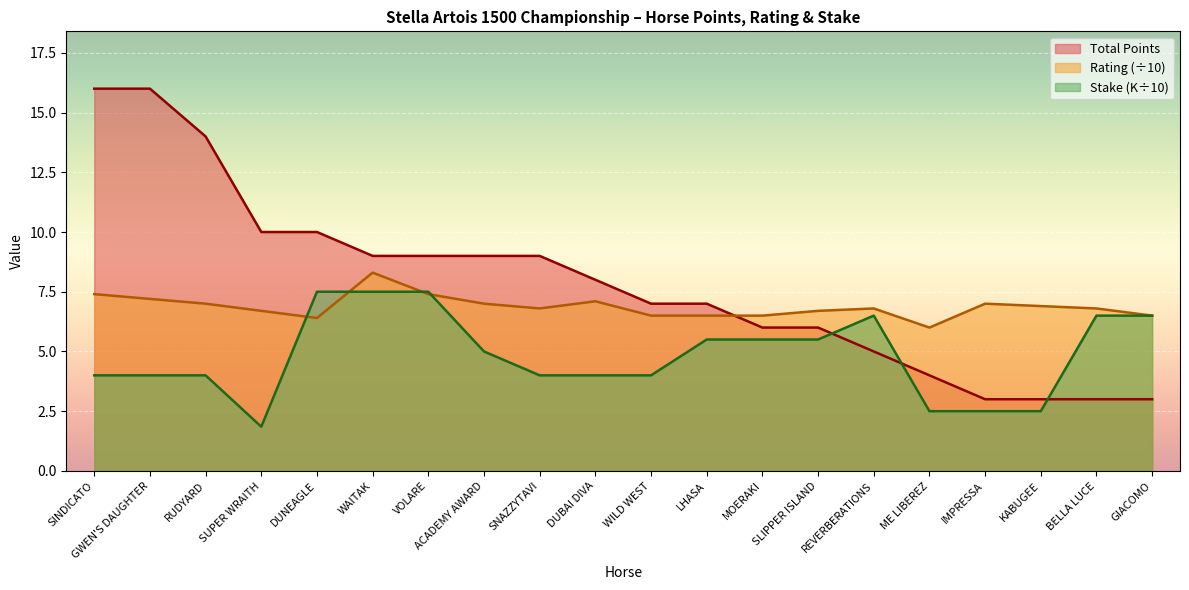

Does the chart display data point markers on the line(s)?

No